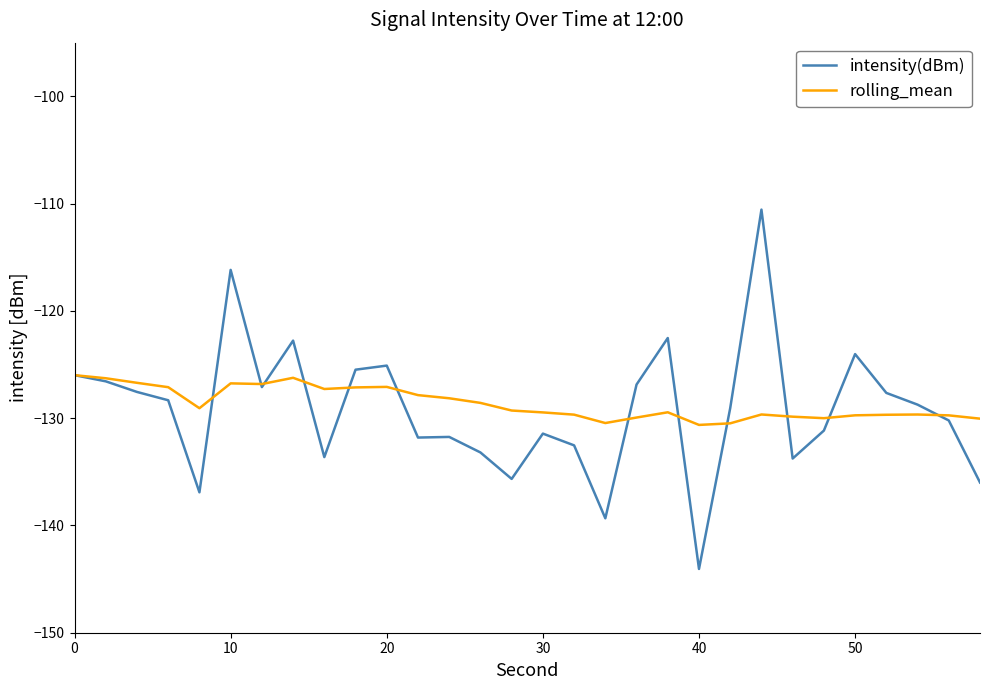

Rank the series by their maximum value, from highest to lowest.

intensity(dBm), rolling_mean